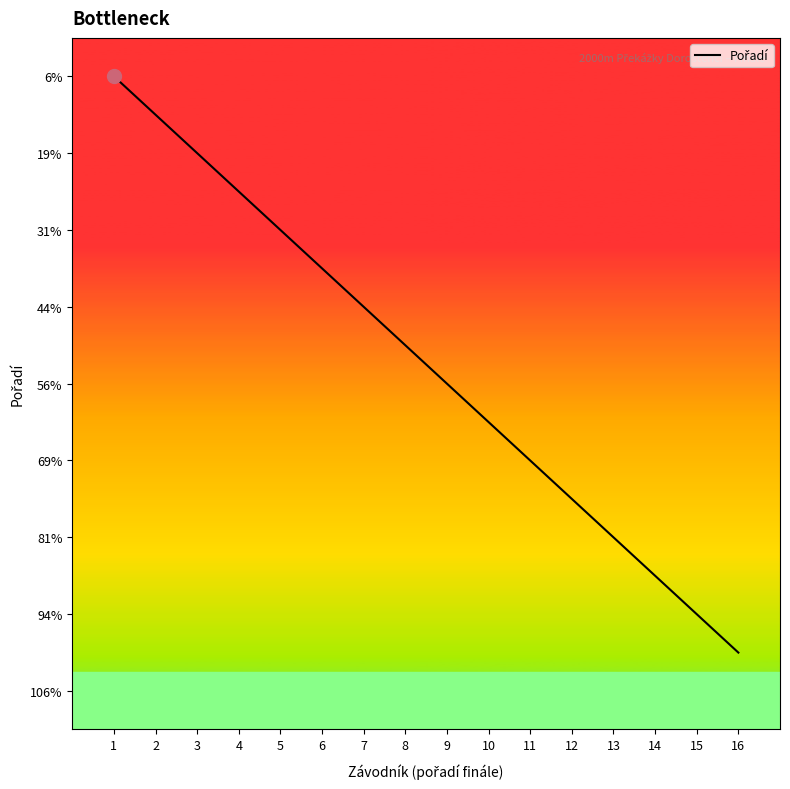

Does the chart have visible grid lines?

No